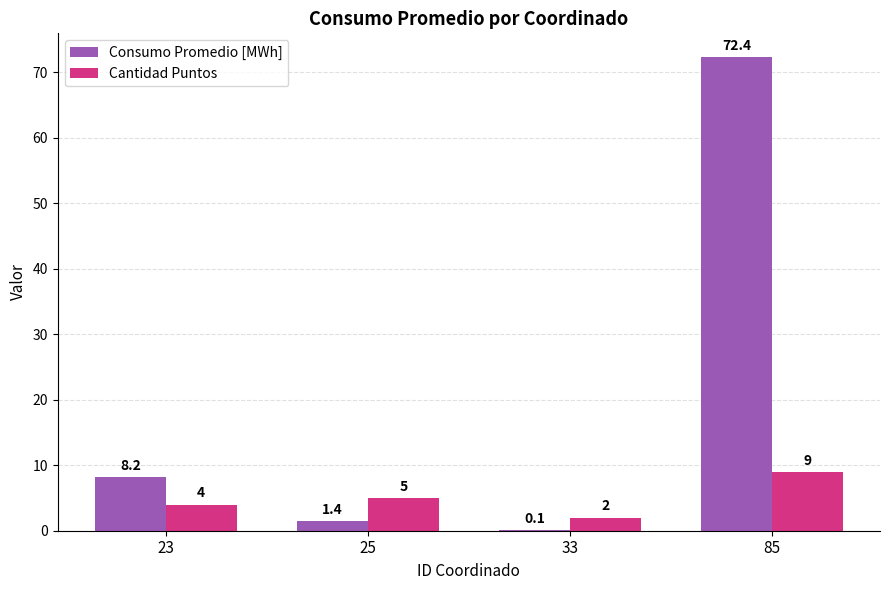

What is the average value of the Consumo Promedio [MWh] series?

20.5